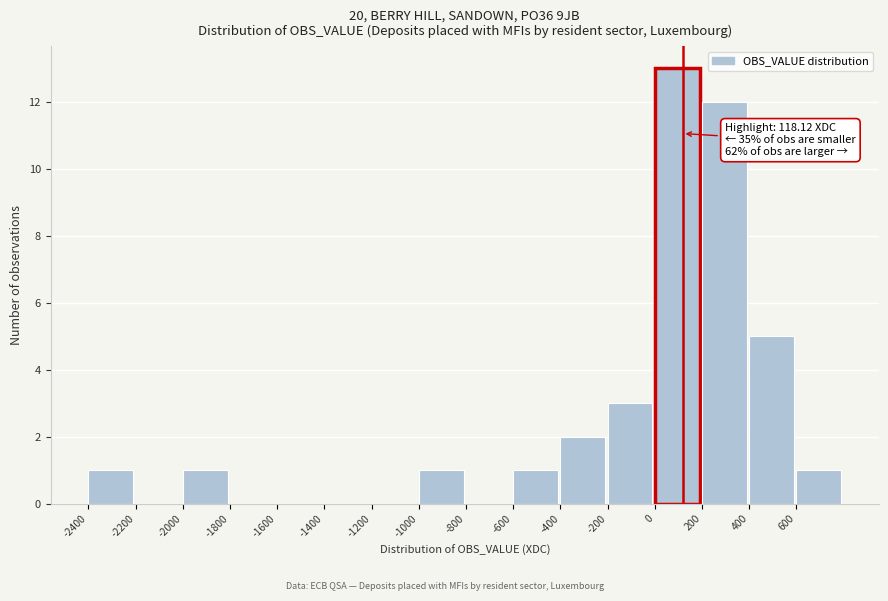

Which range on the x-axis has the tallest bar?

0 to 200